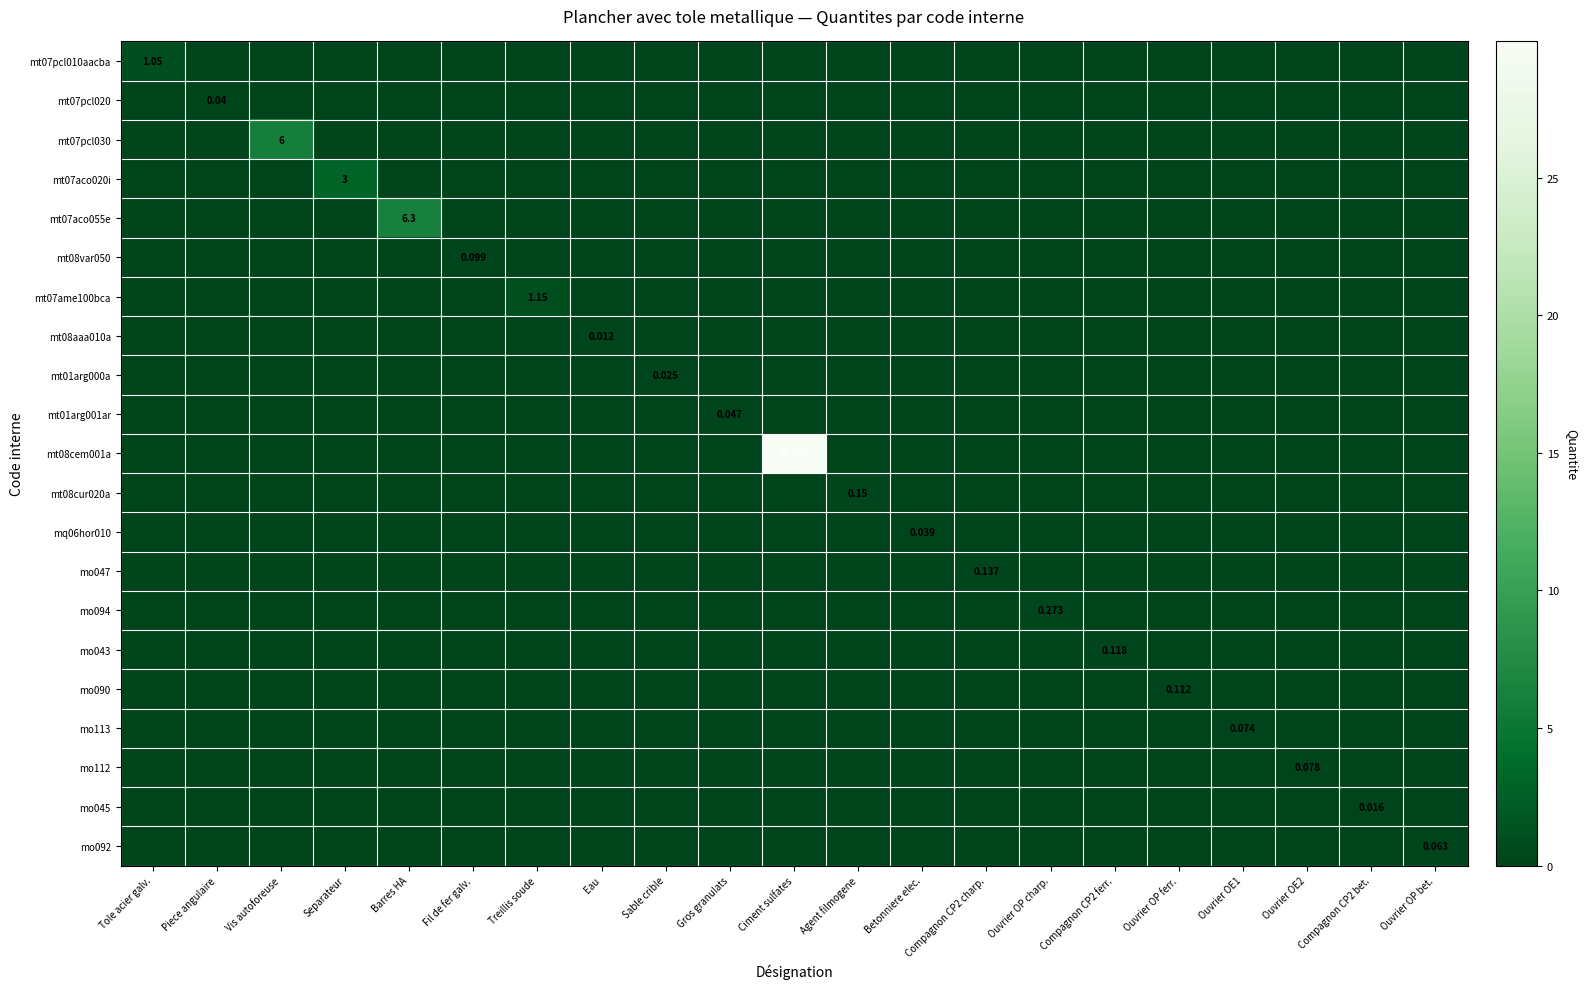

Between Ciment sulfates and Ouvrier OP charp., which series saw the biggest shift?

mt08cem001a